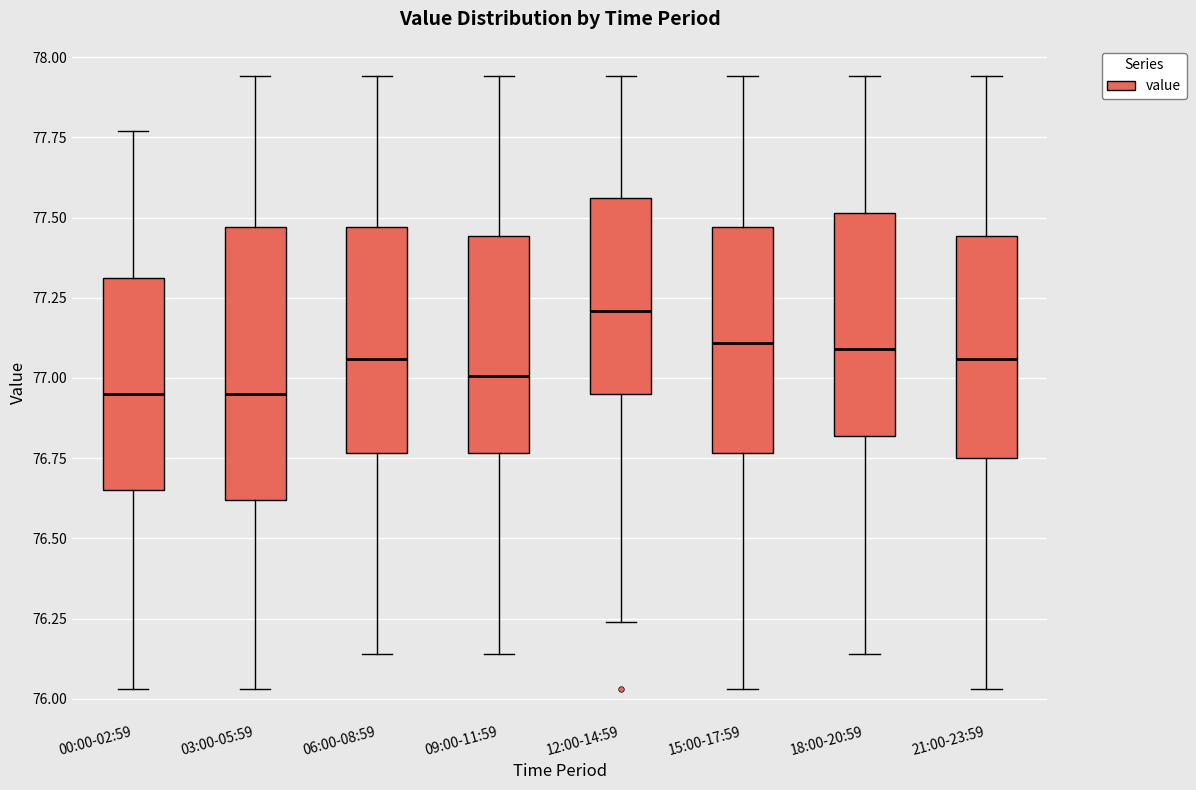

Reading left to right, read every box against the y-axis: the position of its median line, the range the box covers, and the ends of its whiskers. The values are not printed on the chart, so give them approximately, as read against the axis.

00:00-02:59: median 76.95, box 76.65 to 77.30, whiskers 76.05 to 77.75
03:00-05:59: median 76.95, box 76.60 to 77.45, whiskers 76.05 to 77.95
06:00-08:59: median 77.05, box 76.75 to 77.45, whiskers 76.15 to 77.95
09:00-11:59: median 77.00, box 76.75 to 77.45, whiskers 76.15 to 77.95
12:00-14:59: median 77.20, box 76.95 to 77.55, whiskers 76.25 to 77.95
15:00-17:59: median 77.10, box 76.75 to 77.45, whiskers 76.05 to 77.95
18:00-20:59: median 77.10, box 76.80 to 77.50, whiskers 76.15 to 77.95
21:00-23:59: median 77.05, box 76.75 to 77.45, whiskers 76.05 to 77.95